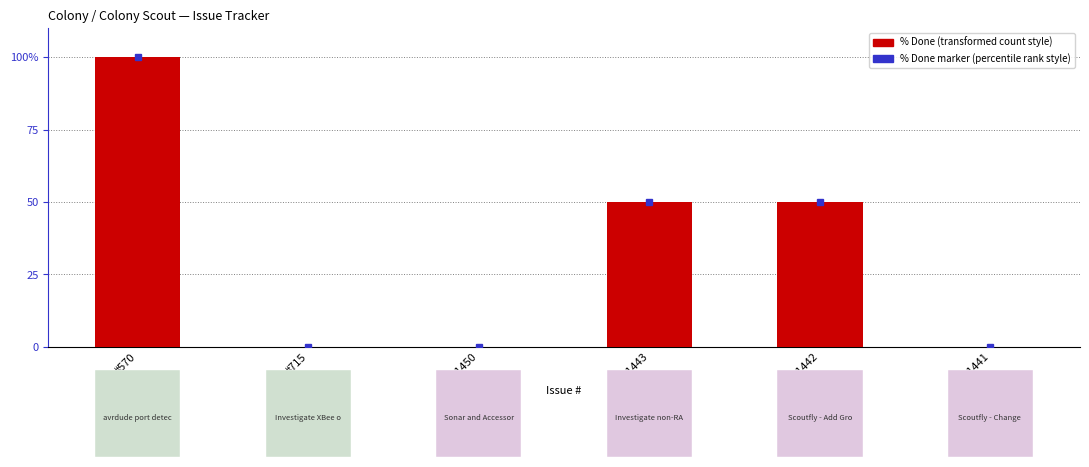

Count the values in the range 0 to 50.

5